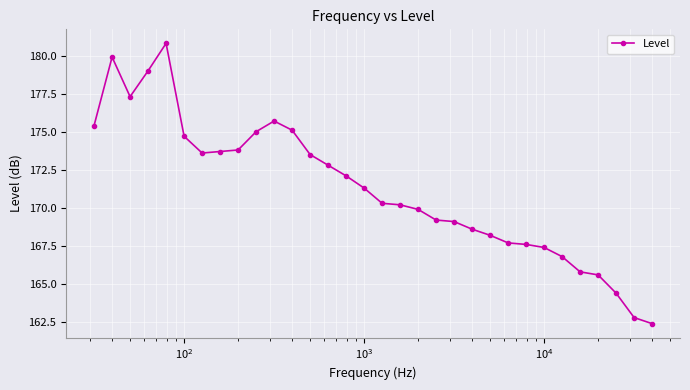

True or false: the data has more than 0 interior local peaks.

True